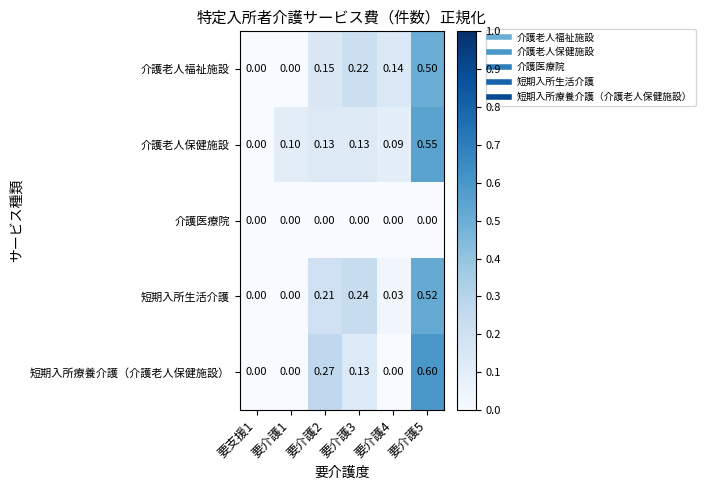

List the series in order of their peak value, lowest first.

介護医療院, 介護老人福祉施設, 短期入所生活介護, 介護老人保健施設, 短期入所療養介護（介護老人保健施設）